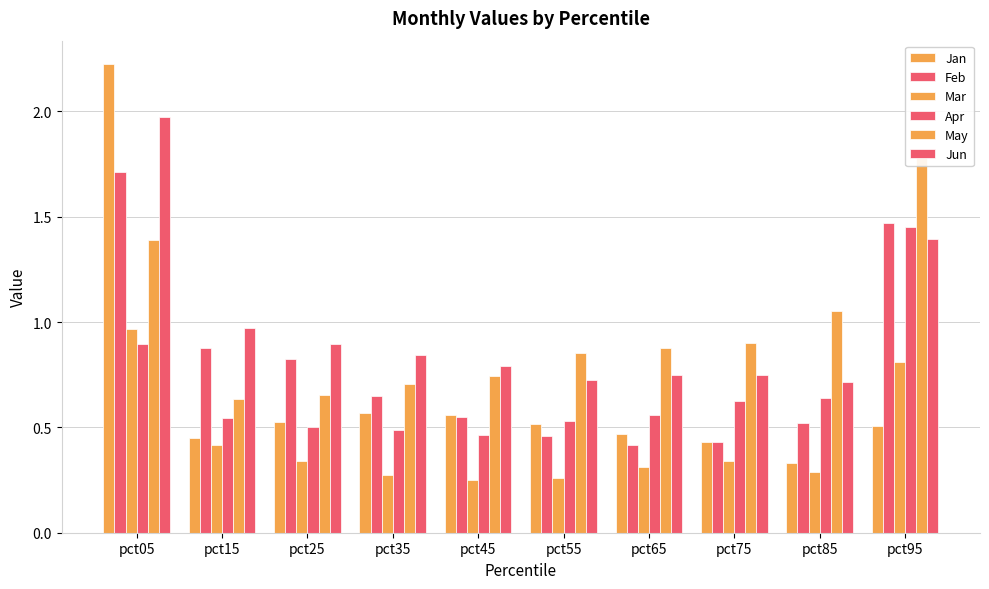

Count the number of categories in the chart.

10